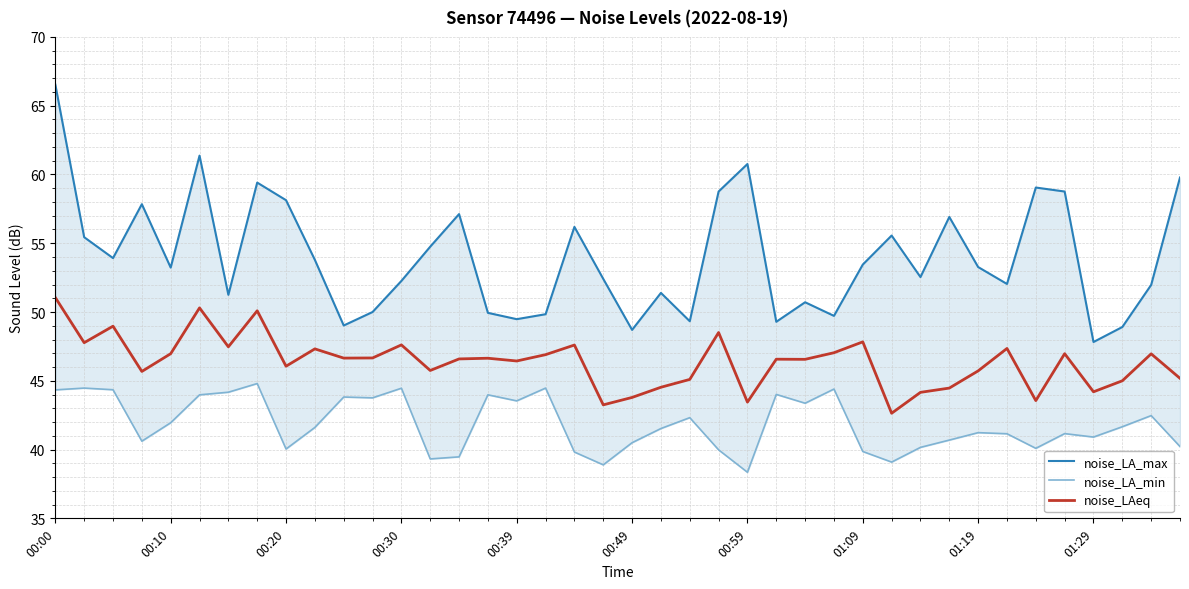

Is it true that noise_LAeq equals 57.6 at 00:59?

False